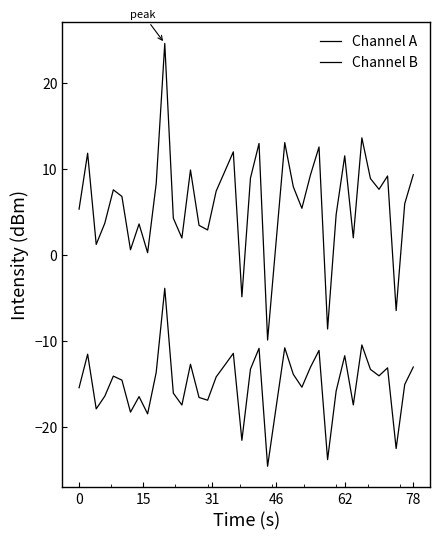

True or false: Channel A and Channel B cross at least once.

False